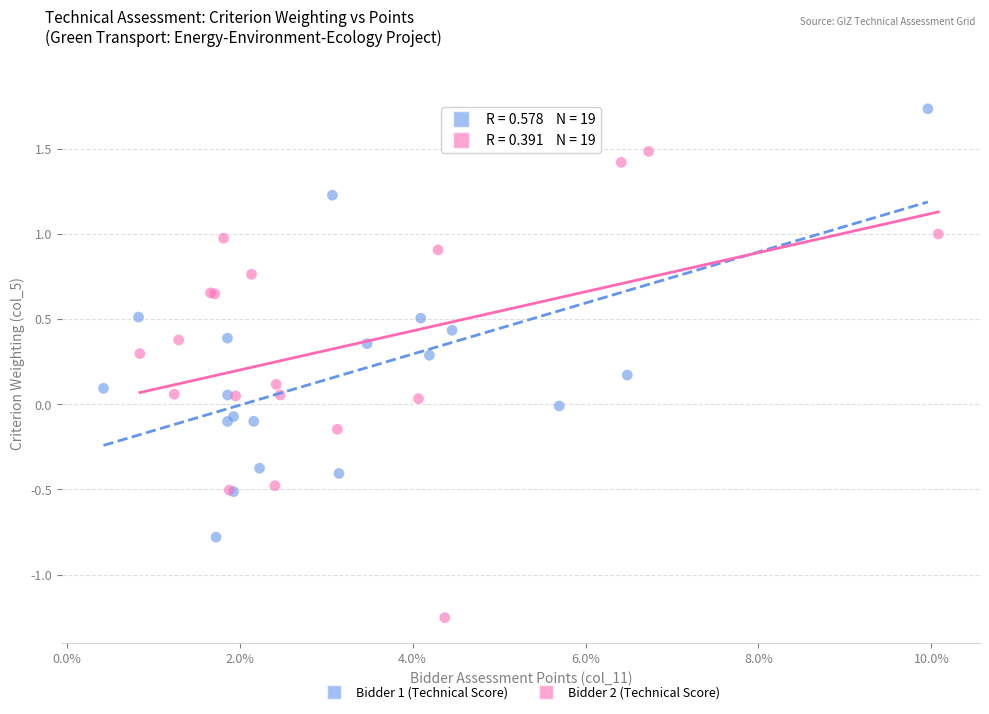

Which series reaches the minimum Y coordinate?

Bidder 2 (Technical Score)